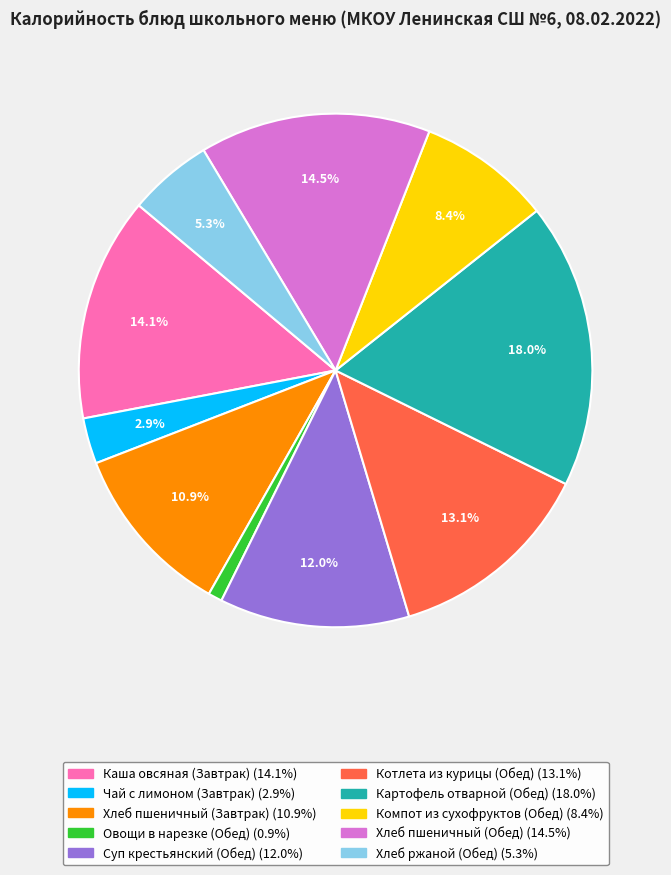

What percentage is the Овощи в нарезке (Обед) slice, to the nearest percent?

1%